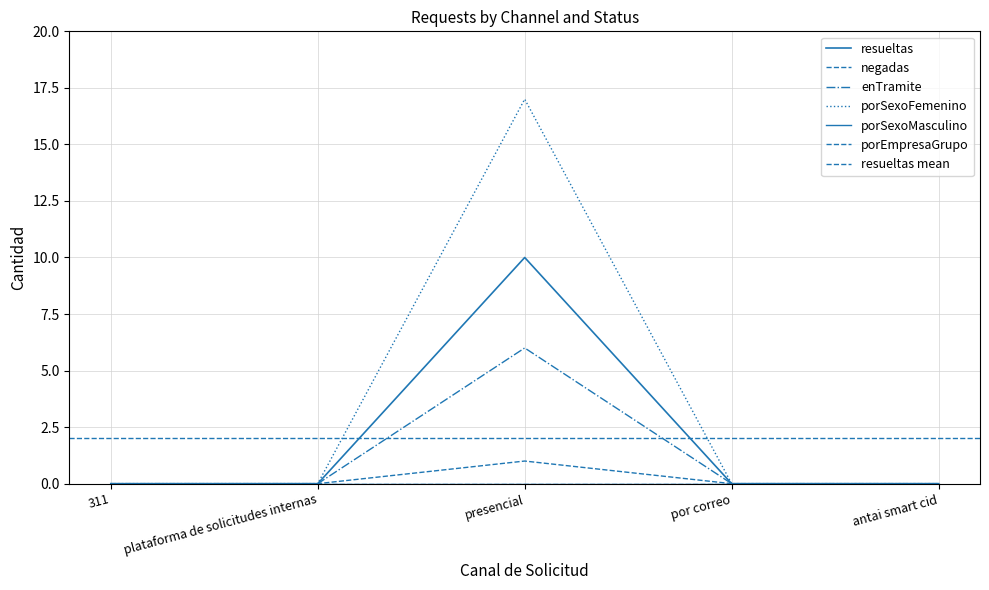

At how many categories does at least one series exceed 10?

1